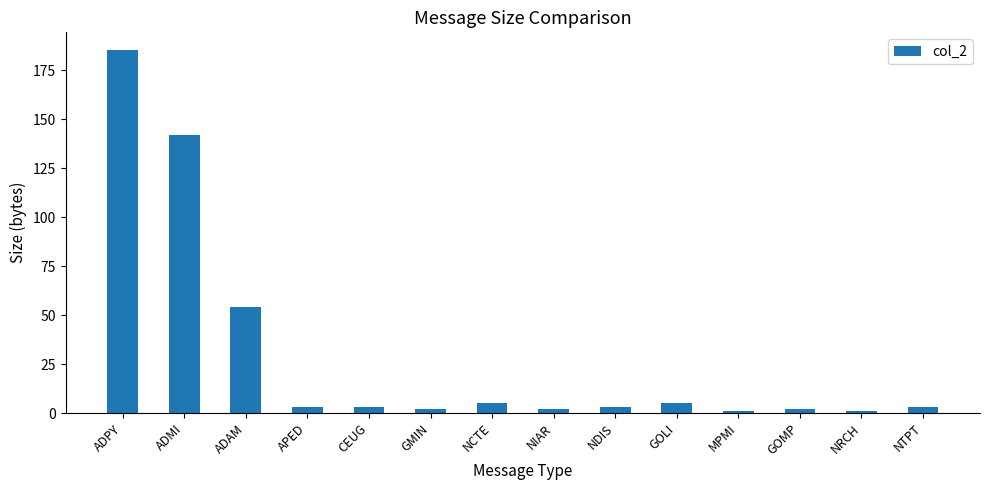

What is the minimum value shown in the chart?

1